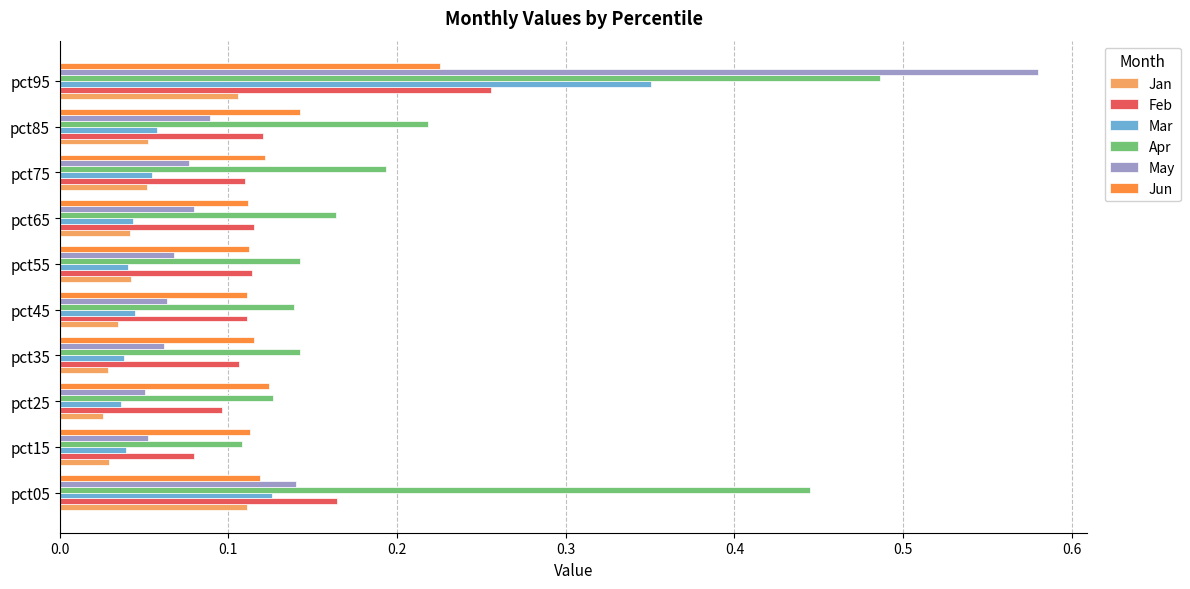

At how many categories does at least one series exceed 0?

10